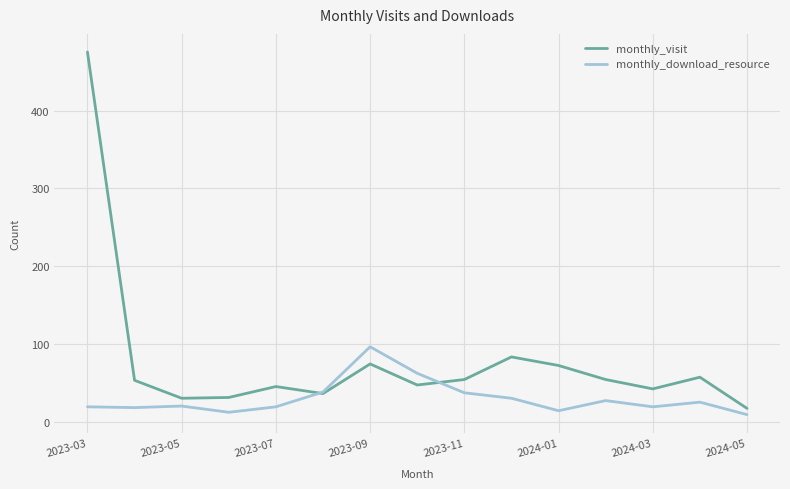

Which series has the largest total across all categories?

monthly_visit